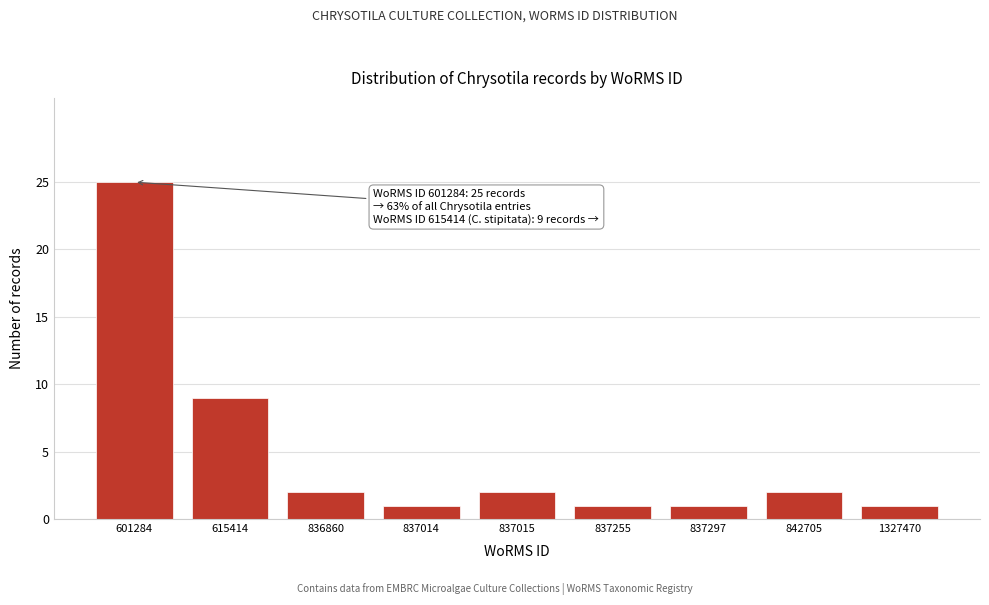

Reading right to left, list all the values displayed in this chart.

1	2	1	1	2	1	2	9	25